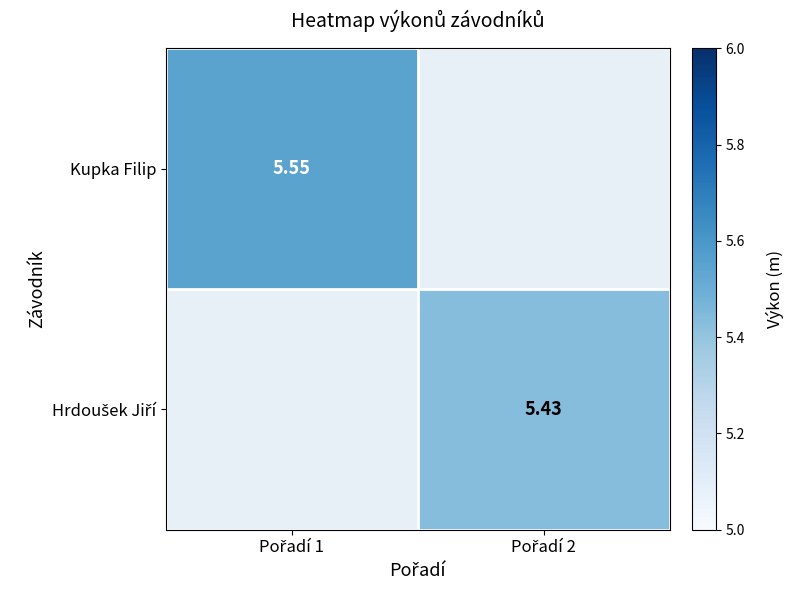

True or false: Hrdoušek Jiří has a value of 9.7 at Pořadí 2.

False